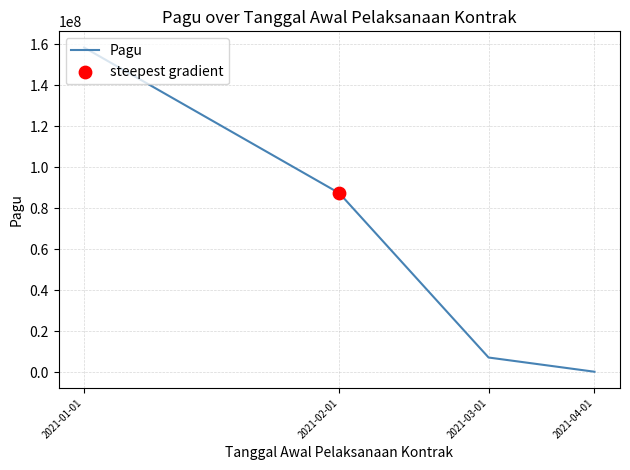

What is the greatest value displayed?

158466367.1